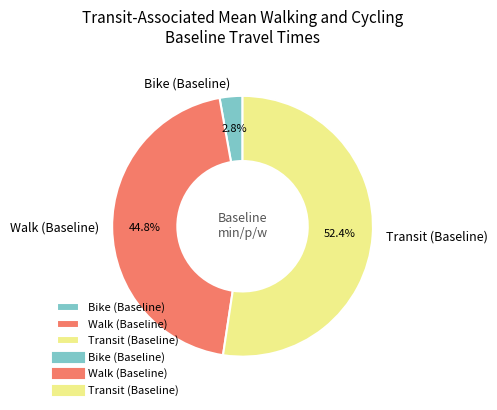

Count the number of slices in the pie.

3